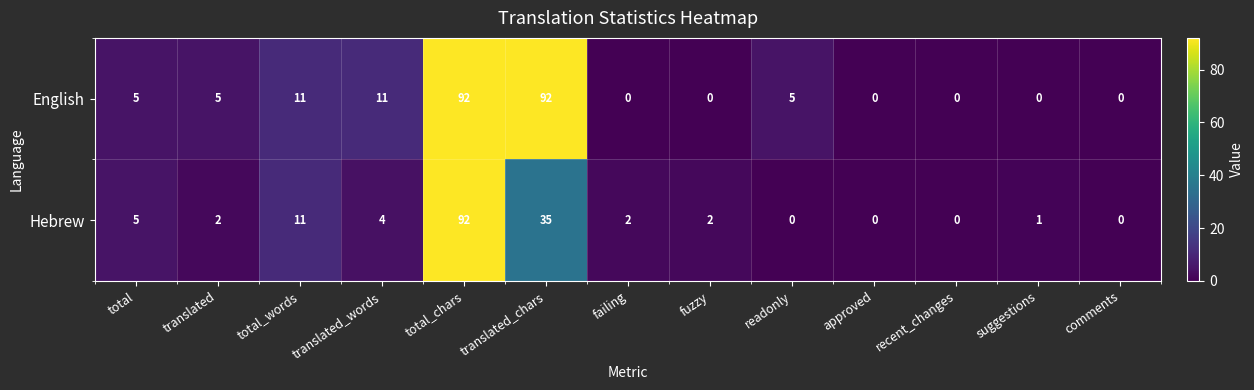

How many distinct data groups are displayed?

2